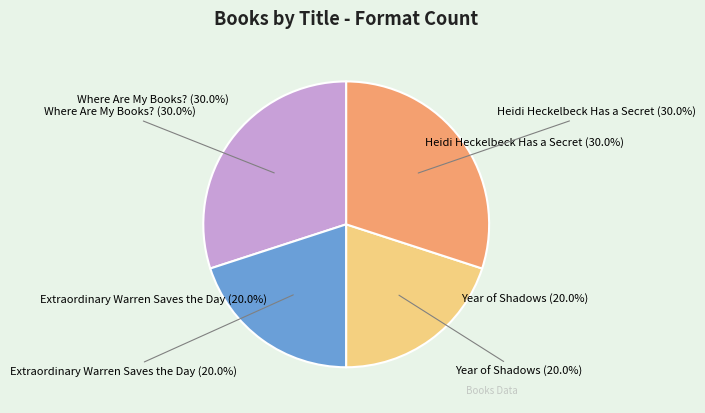

What is the largest slice in the pie chart?

Where Are My Books?